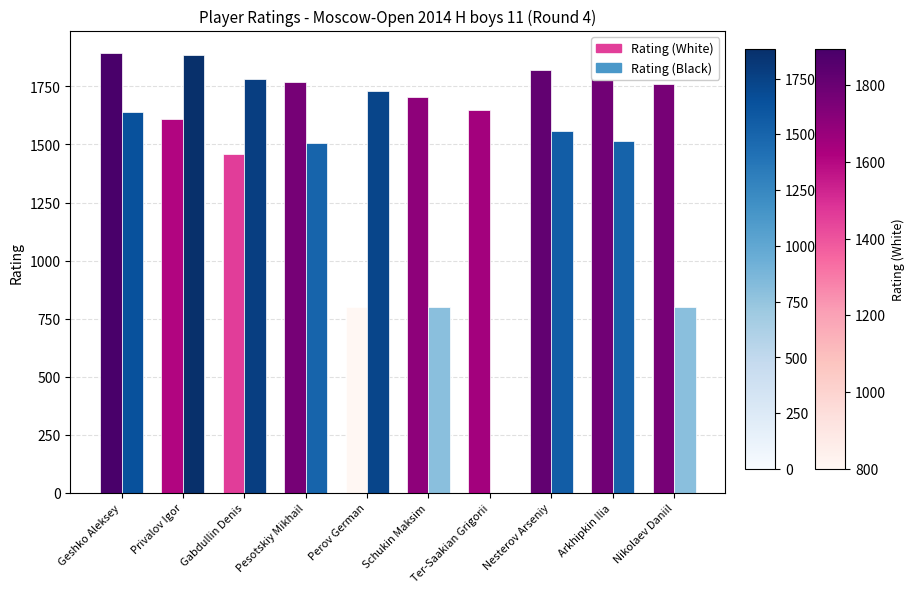

Which series changed the most between Geshko Aleksey and Nikolaev Daniil?

Rating (Black)